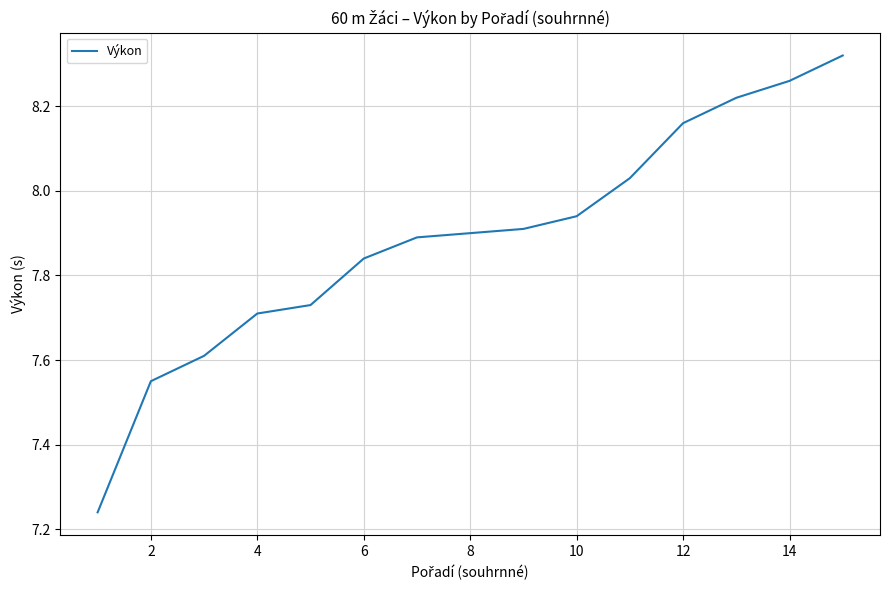

What is the difference between the maximum and minimum values?

1.1